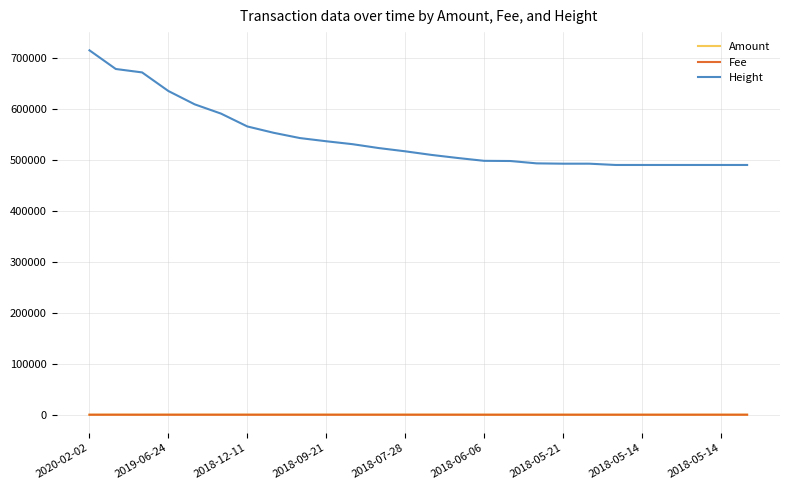

Which series has the largest total across all categories?

Height